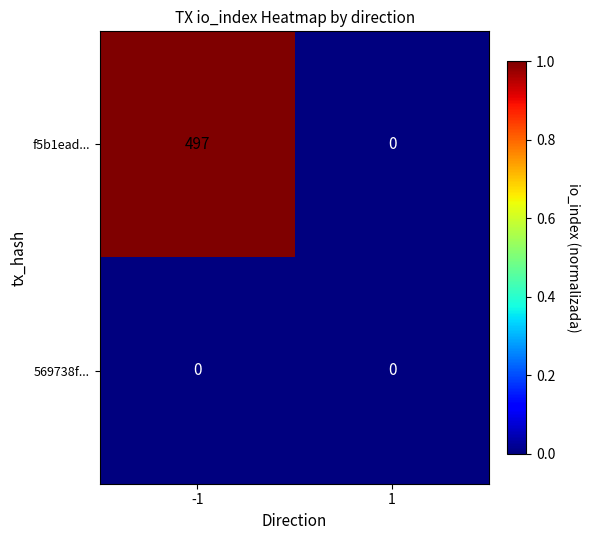

Which series has the largest range (max minus min)?

f5b1ead...